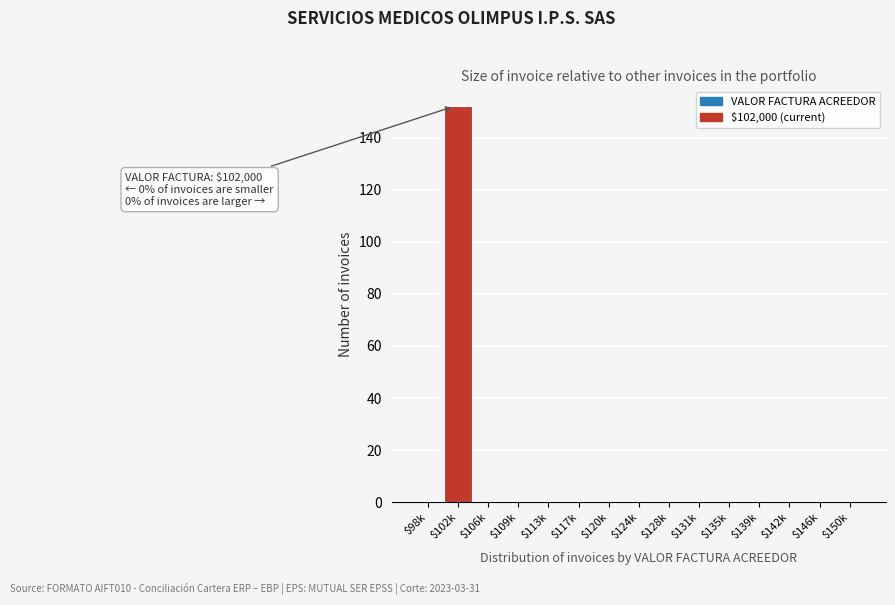

What is the maximum value shown in the chart?

152